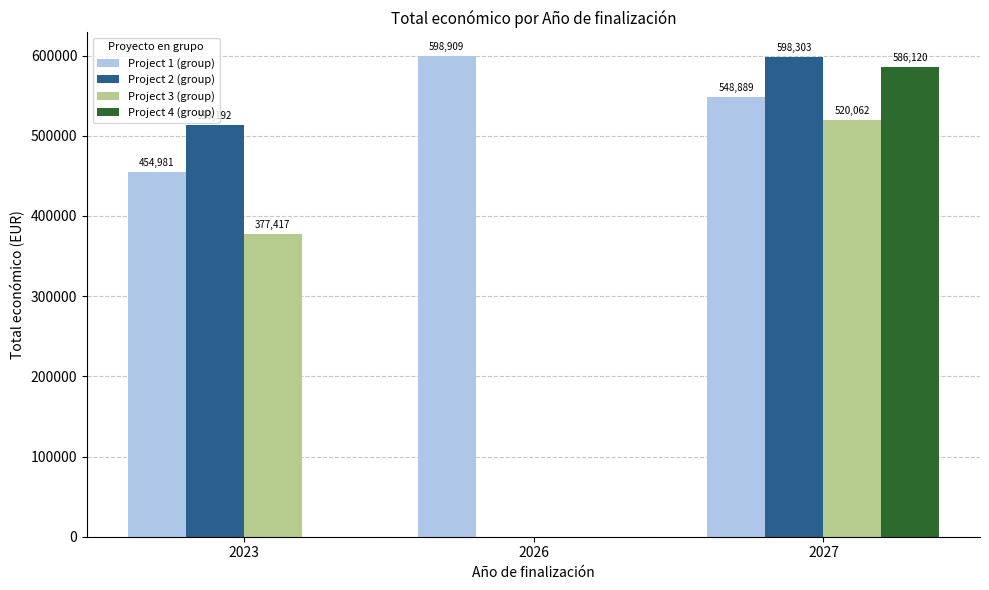

At which category is the sum across all series the highest?

2027